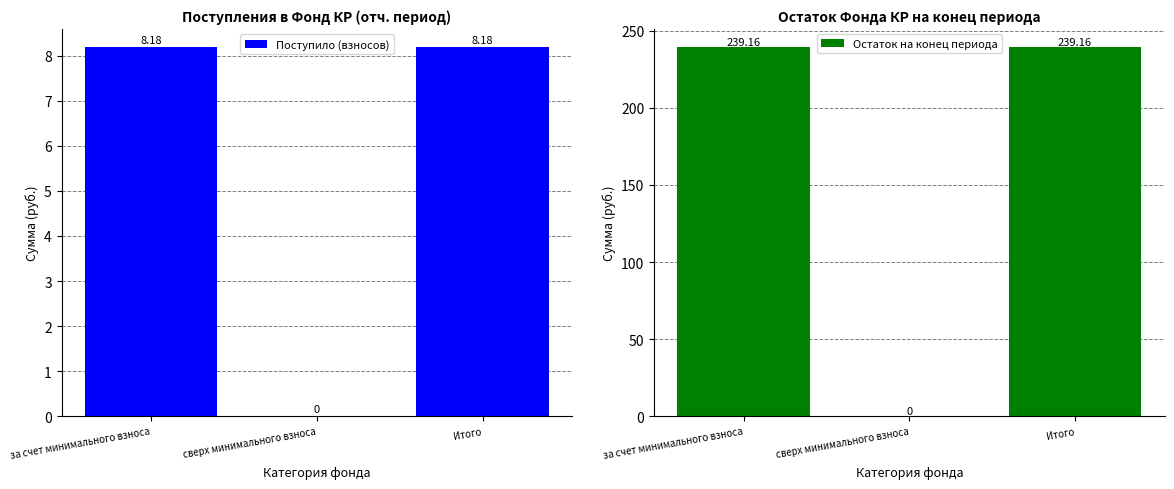

What is the difference between the maximum and minimum values in the Поступило (взносов) series?

8.2